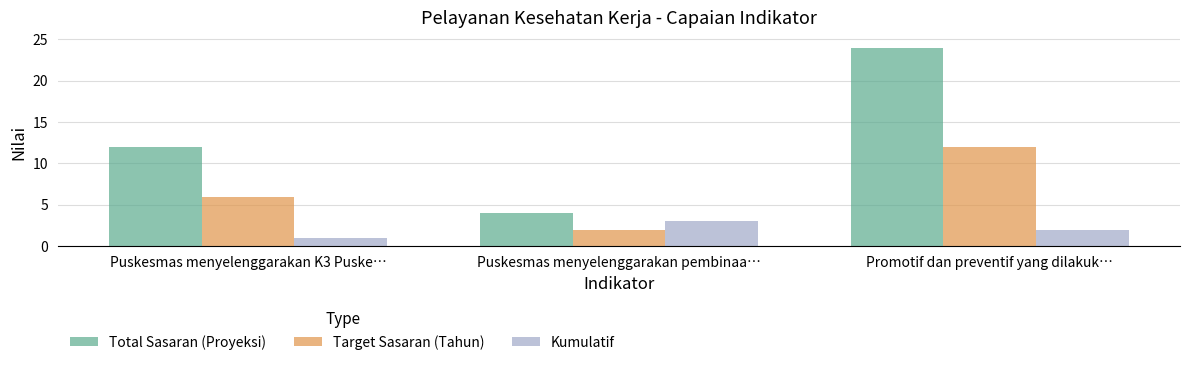

Rank the series by their maximum value, from lowest to highest.

Kumulatif, Target Sasaran (Tahun), Total Sasaran (Proyeksi)